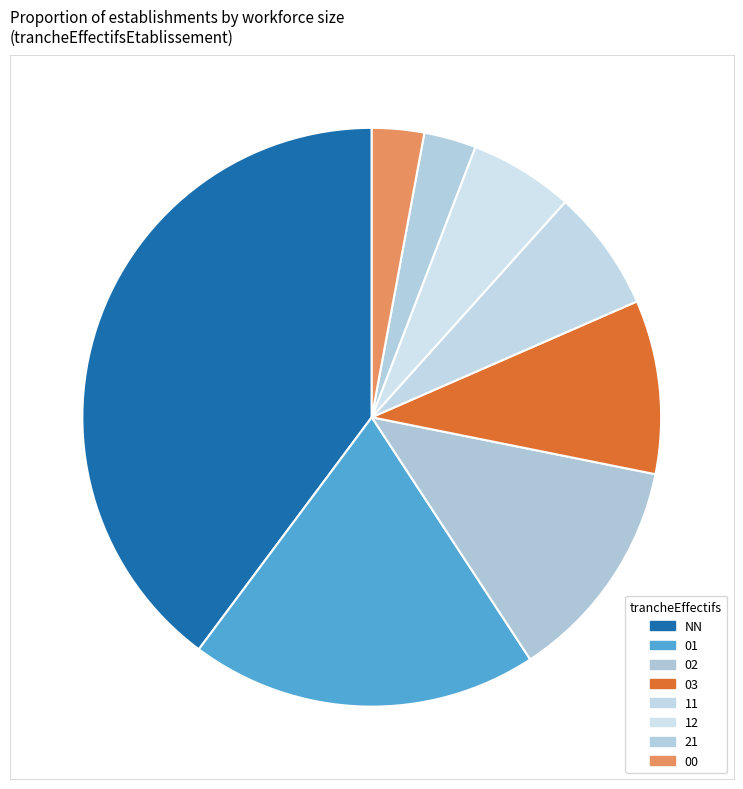

Rank the categories by value from highest to lowest.

NN, 01, 02, 03, 11, 12, 21, 00